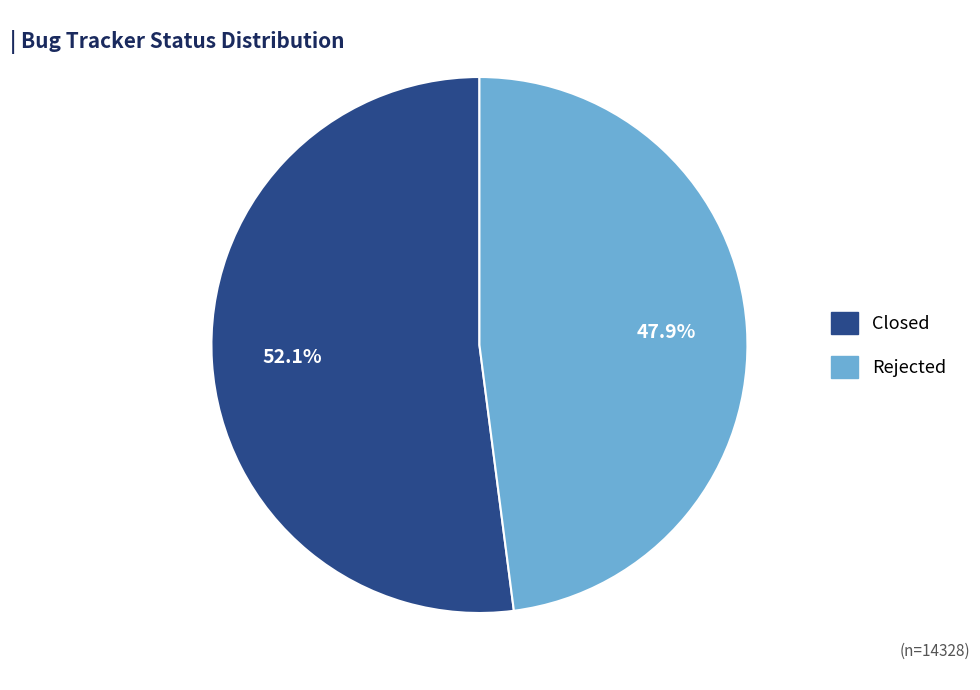

True or false: Closed accounts for 58% of the total.

False